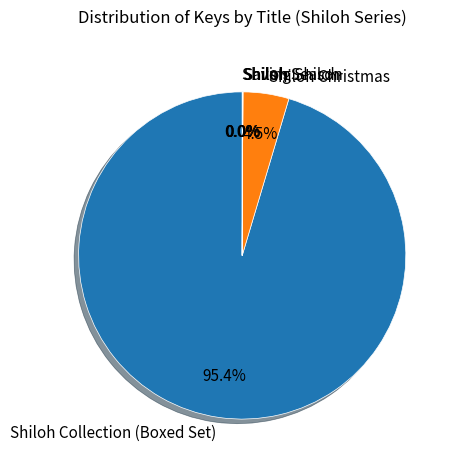

Is there a majority slice in this chart?

Yes